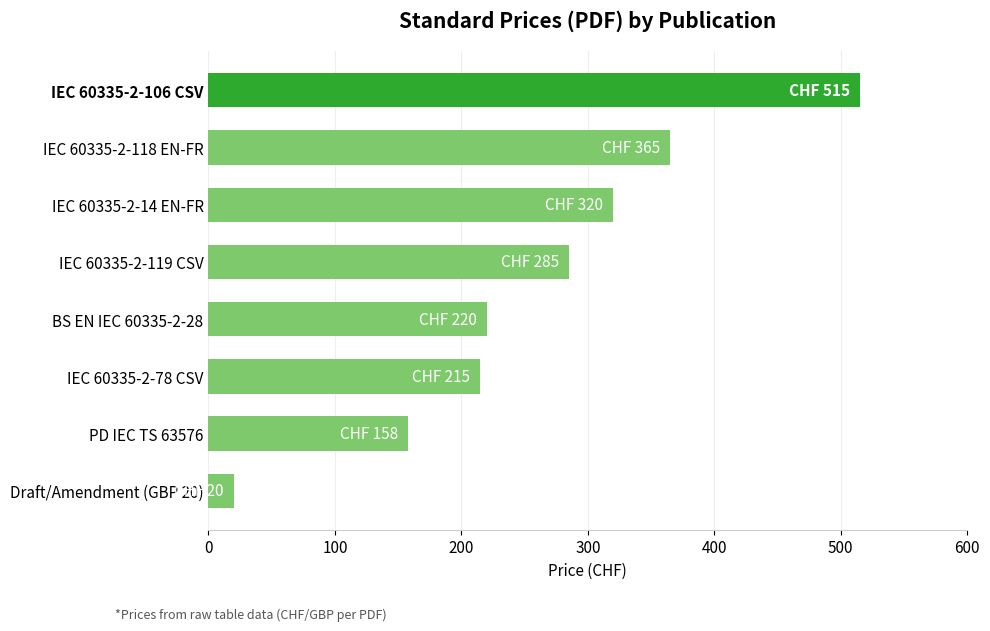

Reading bottom to top, what are all the values shown in this chart?

20	158	215	220	285	320	365	515